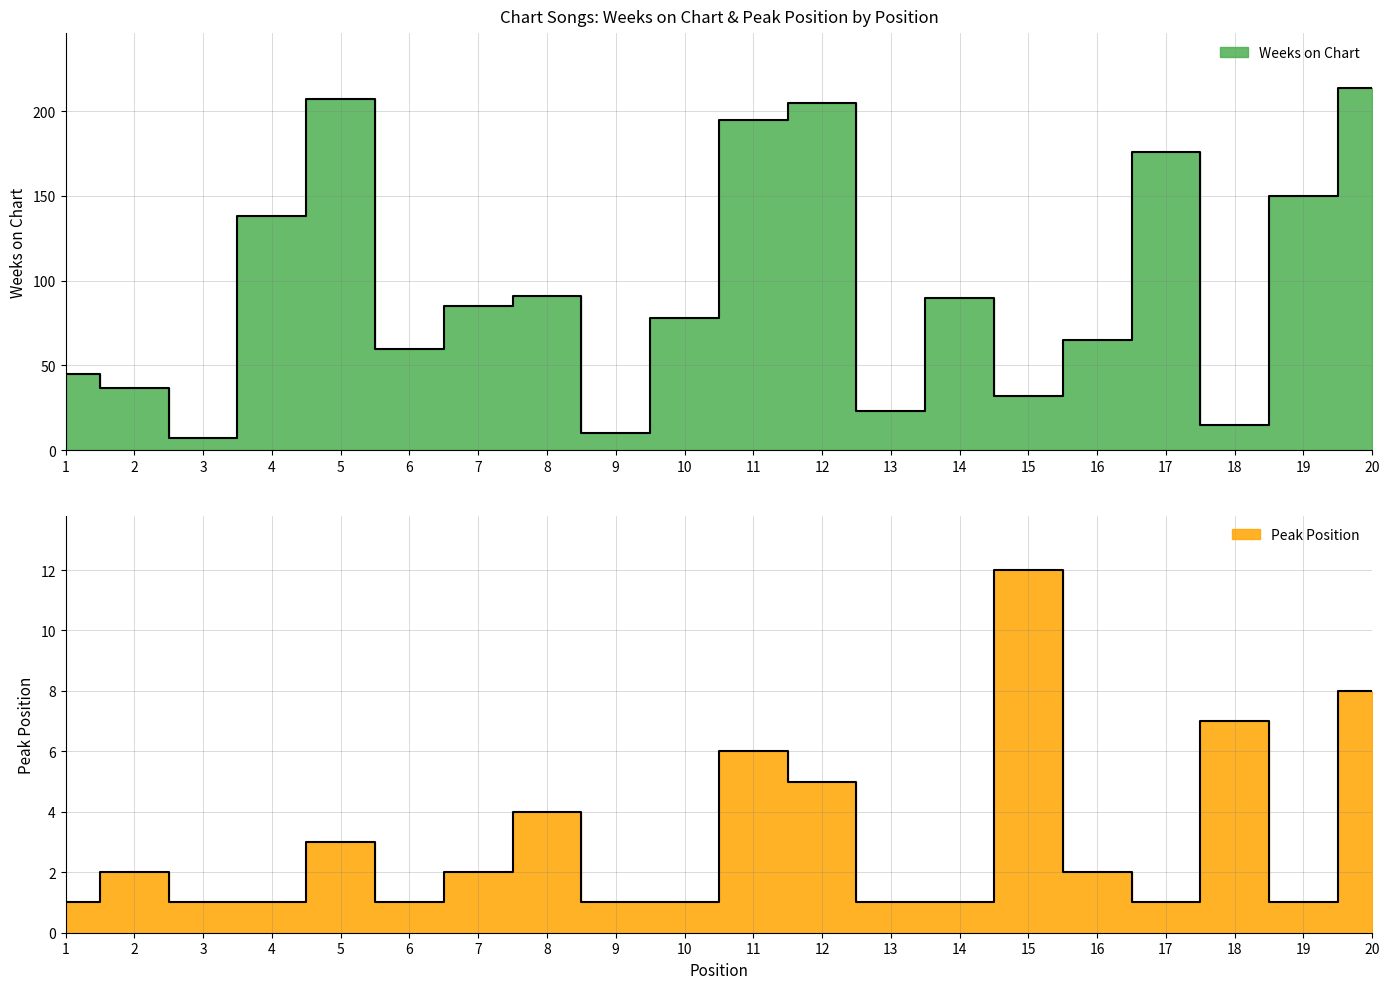

True or false: Weeks on Chart and Peak Position cross at least once.

False